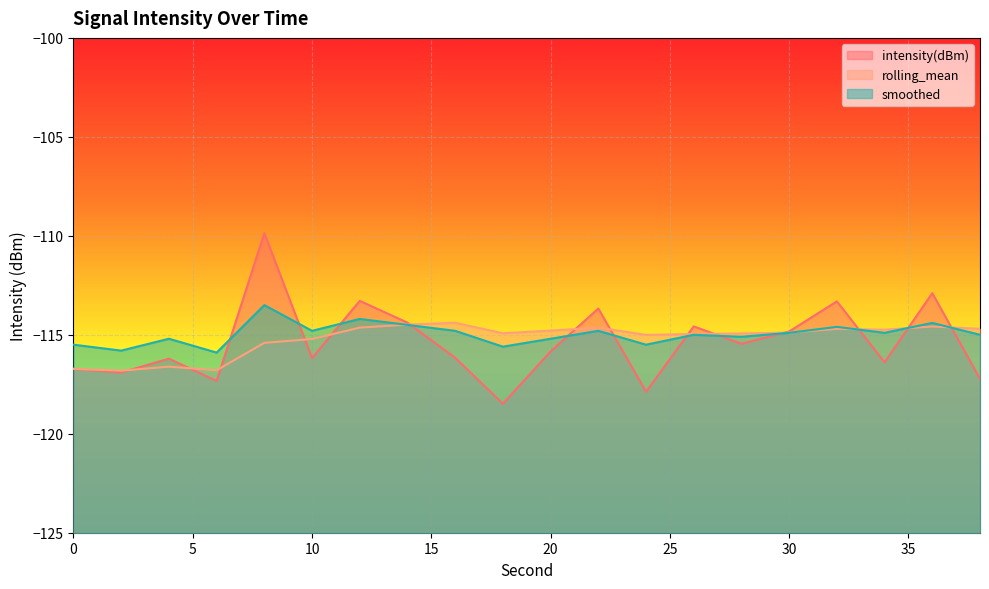

Does the chart display data point markers on the line(s)?

No